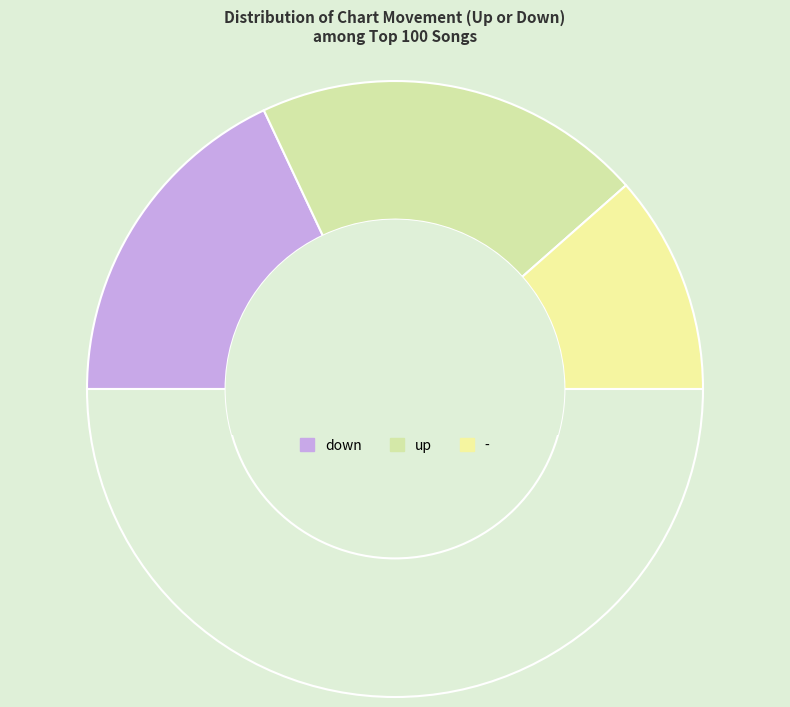

How many slices are in this pie chart?

4